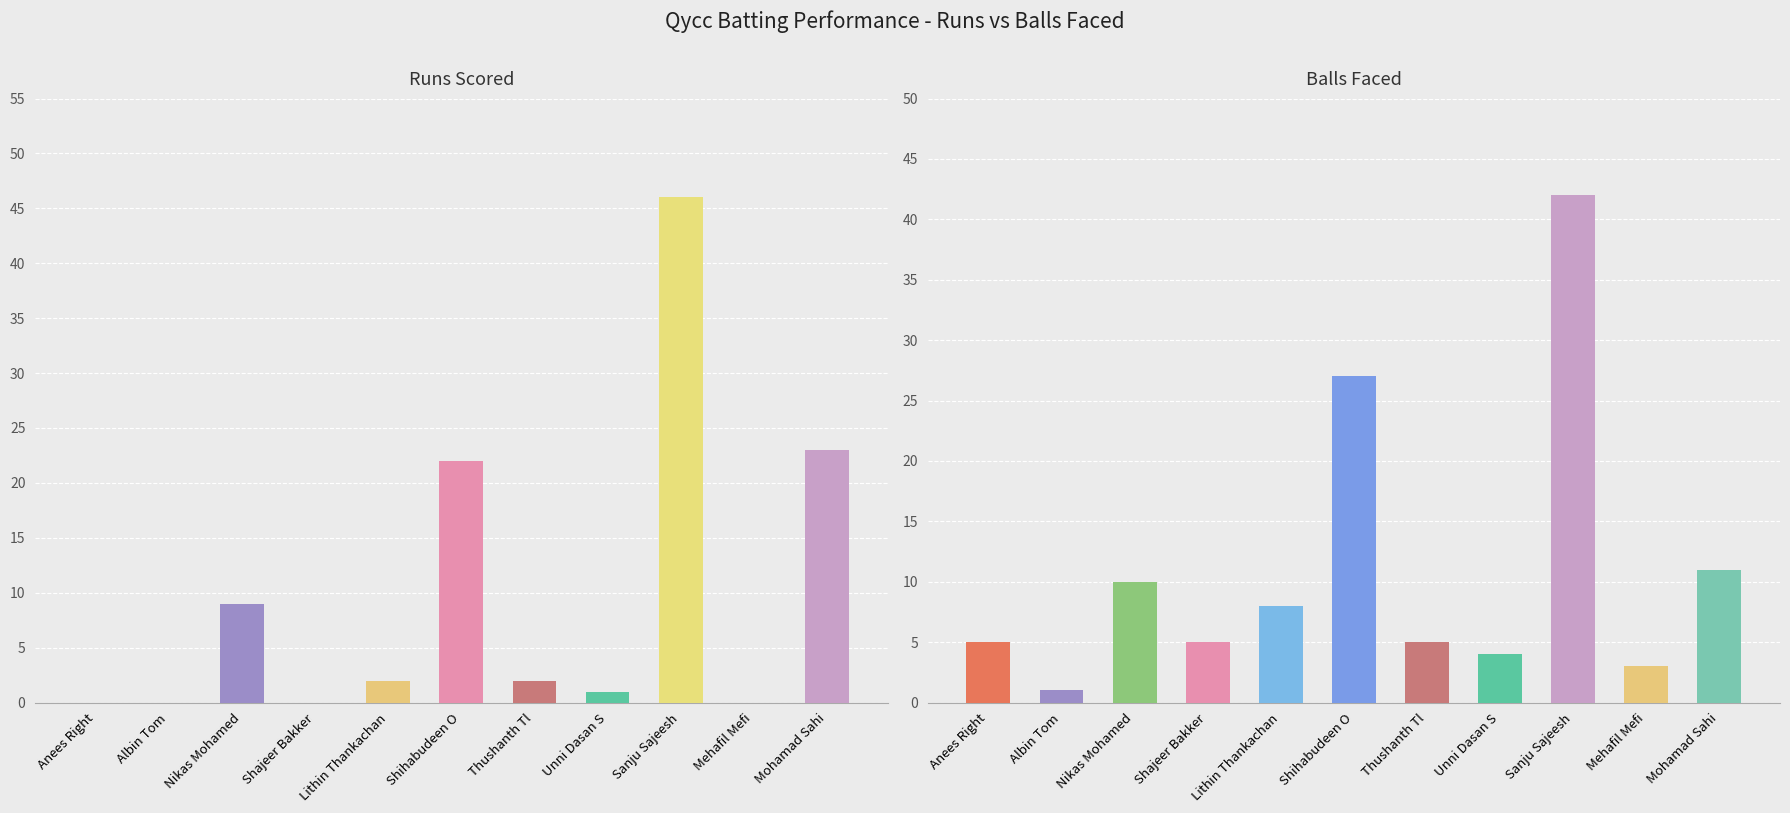

What is the difference between the maximum and minimum values in the Runs series?

46